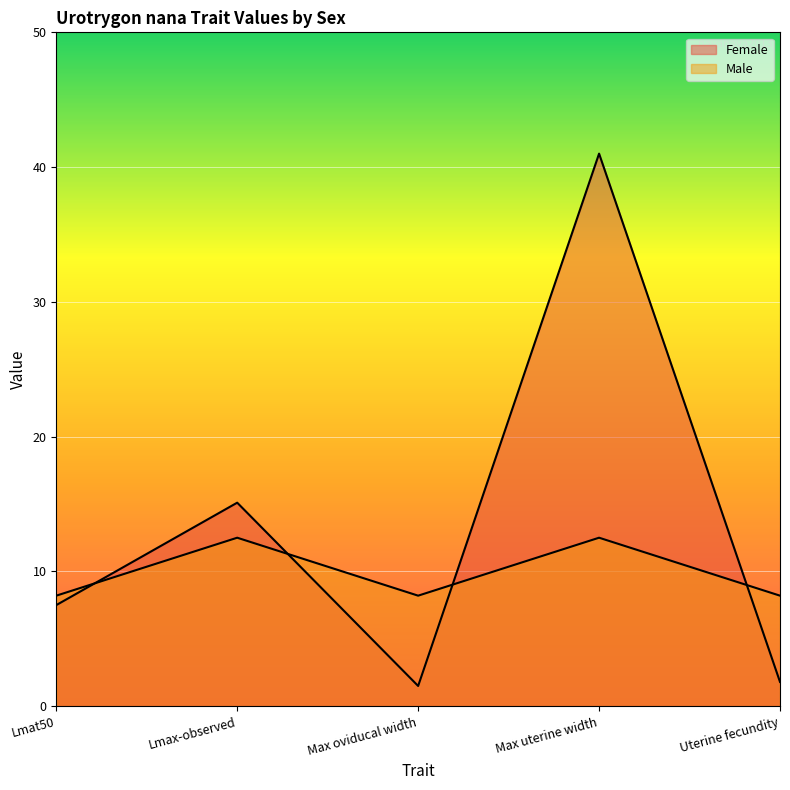

What are all the series names shown in the legend?

Female, Male